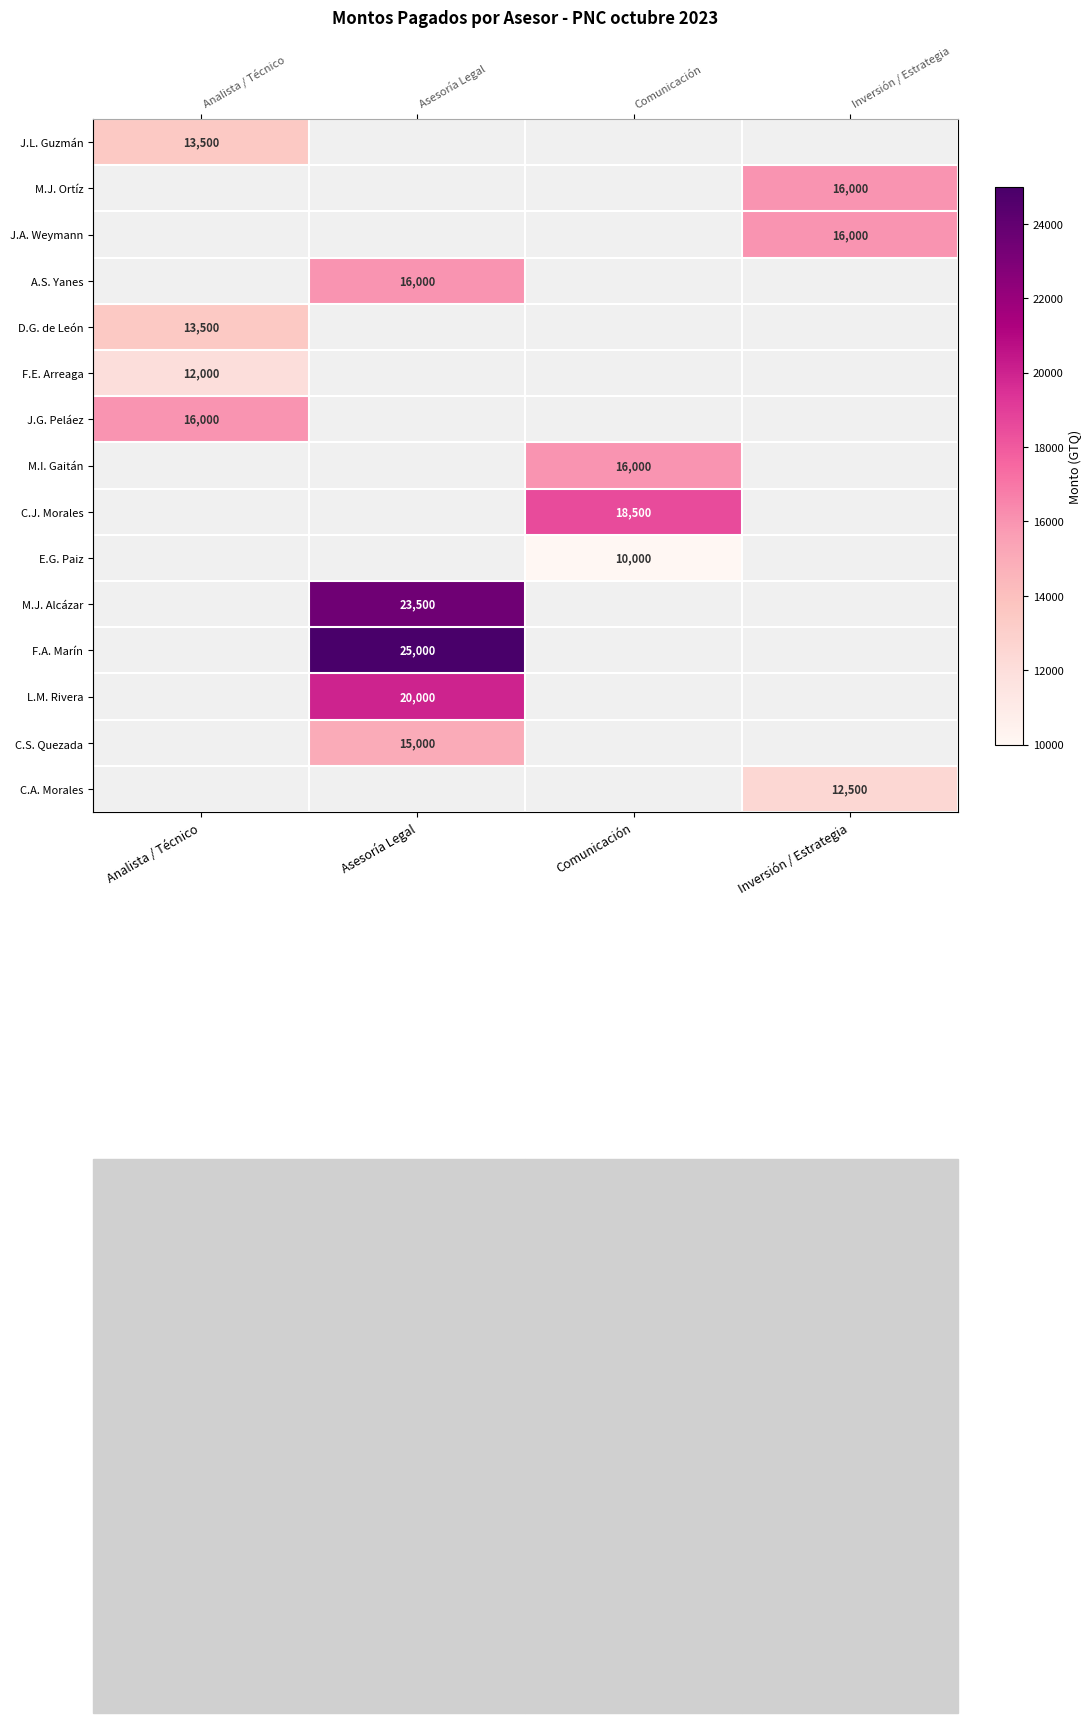

Is the value of C.S. Quezada at Analista / Técnico greater than the value of C.J. Morales at Inversión / Estrategia?

No